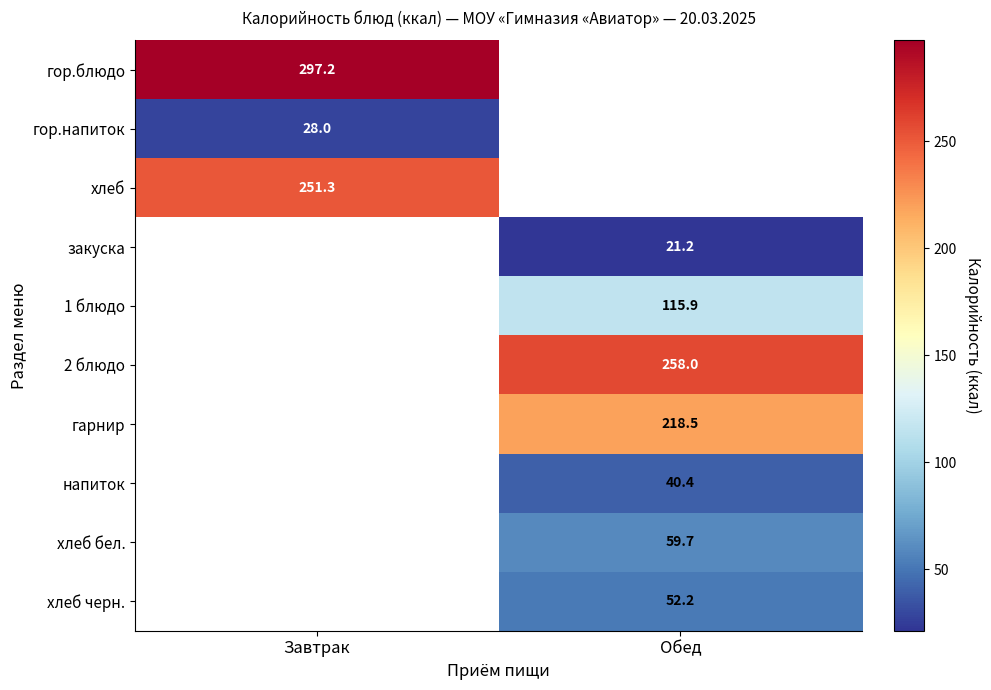

At how many categories does at least one series exceed 135?

2